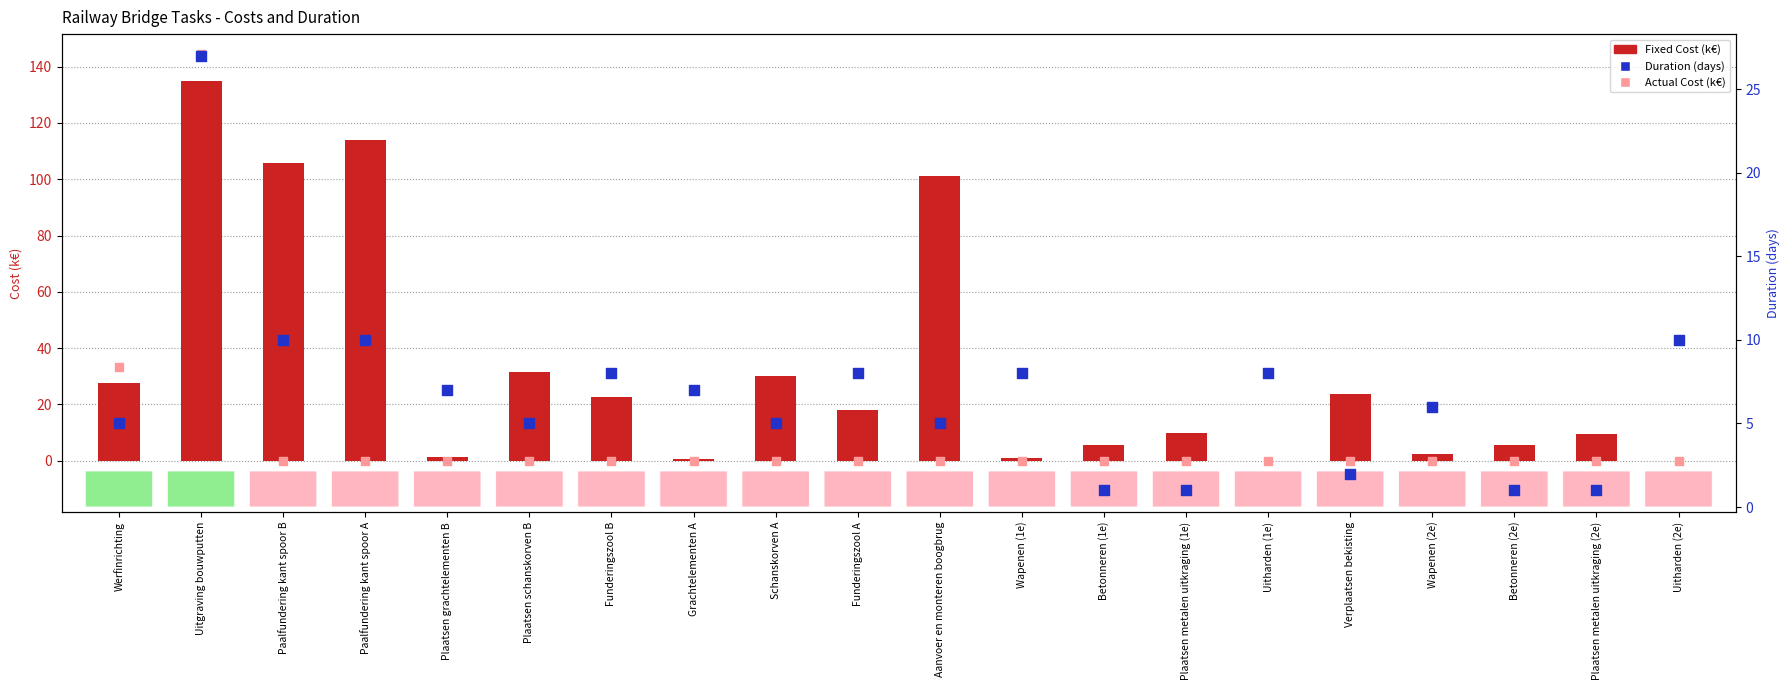

Which series reaches the minimum Y coordinate?

Actual Cost (k€)